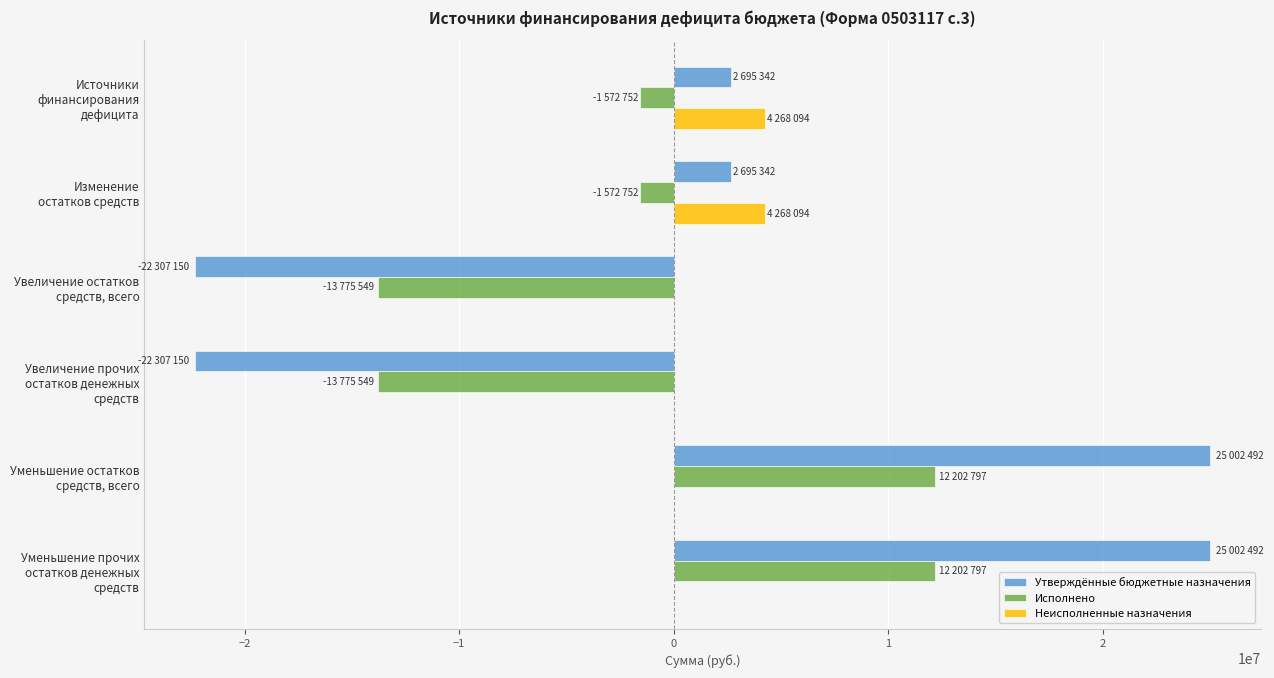

What are all the series names shown in the legend?

Утверждённые бюджетные назначения, Исполнено, Неисполненные назначения